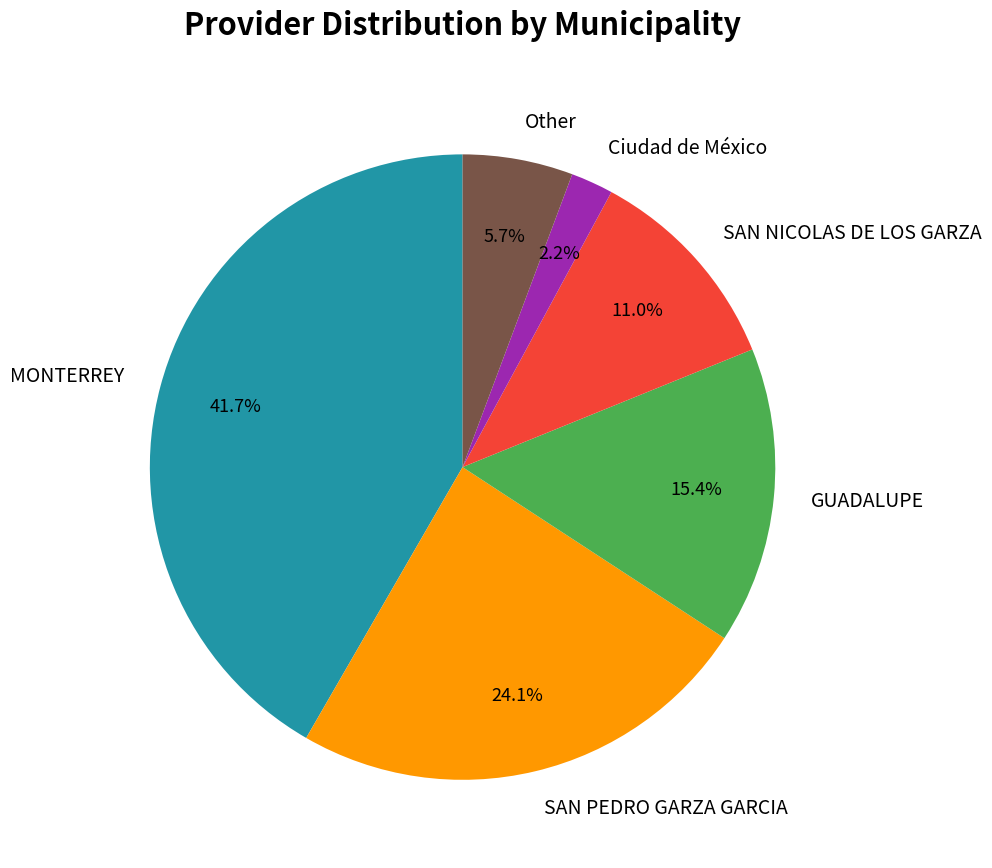

What is the smallest slice in the pie chart?

Ciudad de México